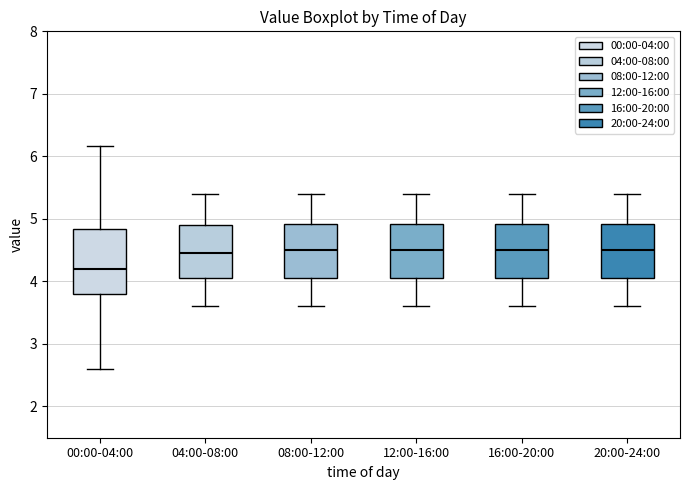

Reading left to right, read every box against the y-axis: the position of its median line, the range the box covers, and the ends of its whiskers. The values are not printed on the chart, so give them approximately, as read against the axis.

00:00-04:00: median 4.2, box 3.8 to 4.8, whiskers 2.6 to 6.2
04:00-08:00: median 4.5, box 4.1 to 4.9, whiskers 3.6 to 5.4
08:00-12:00: median 4.5, box 4.1 to 4.9, whiskers 3.6 to 5.4
12:00-16:00: median 4.5, box 4.1 to 4.9, whiskers 3.6 to 5.4
16:00-20:00: median 4.5, box 4.1 to 4.9, whiskers 3.6 to 5.4
20:00-24:00: median 4.5, box 4.1 to 4.9, whiskers 3.6 to 5.4